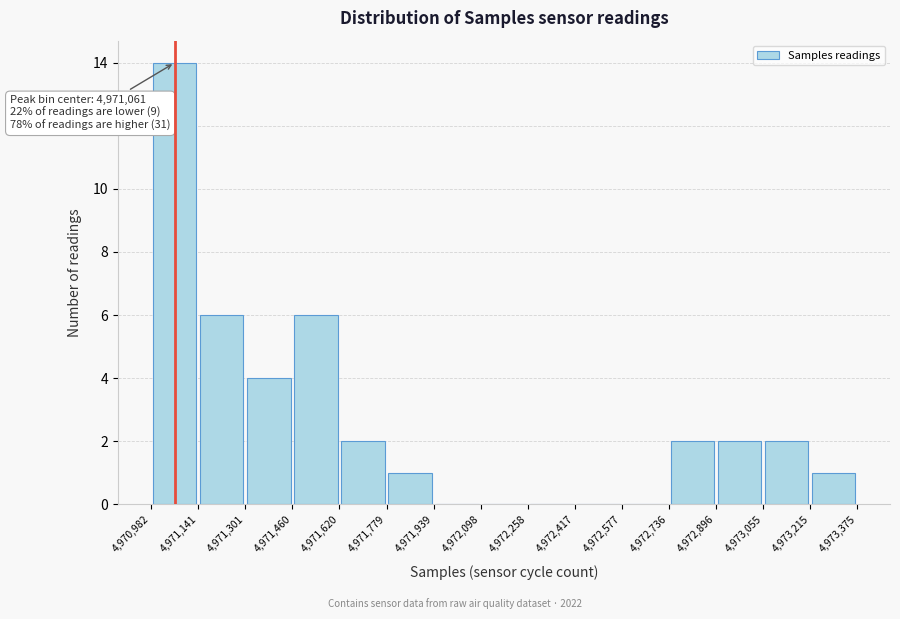

Which range on the x-axis has the tallest bar?

4,970,982 to 4,971,141